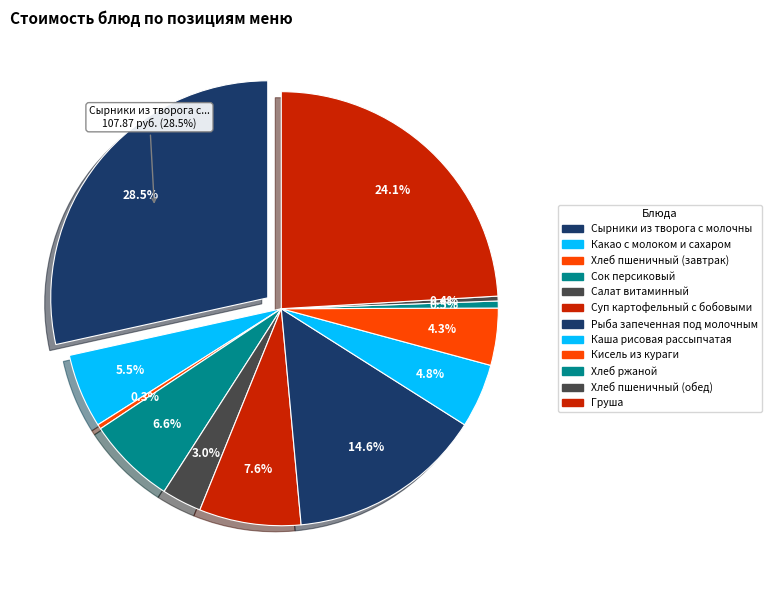

How many segments does this pie chart have?

12